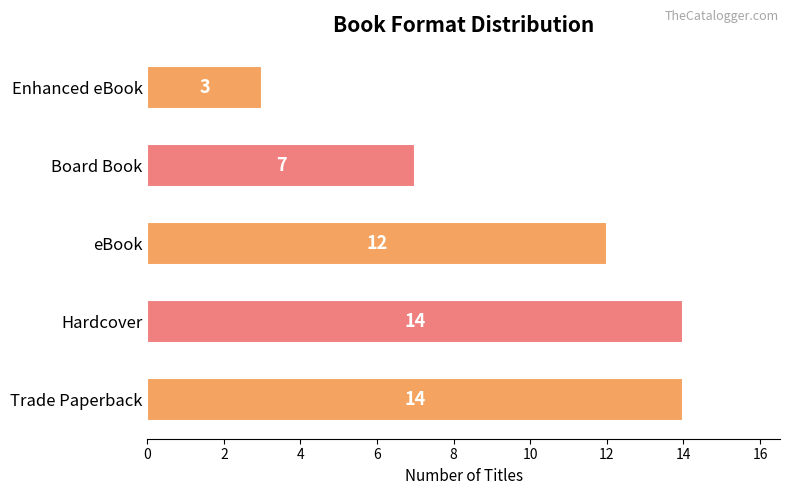

Reading bottom to top, extract all data points from this chart.

14	14	12	7	3